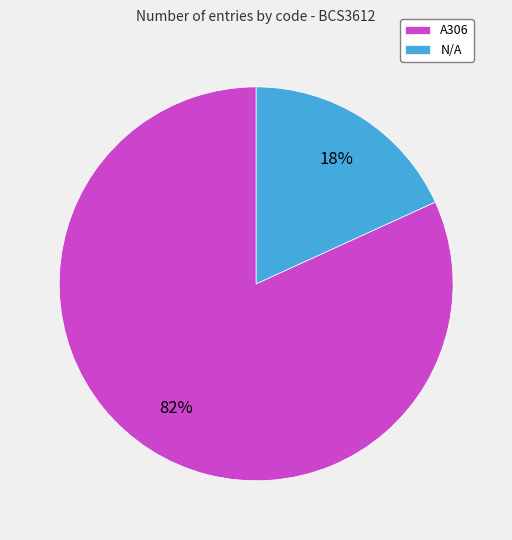

Between A306 and N/A, which is larger?

A306